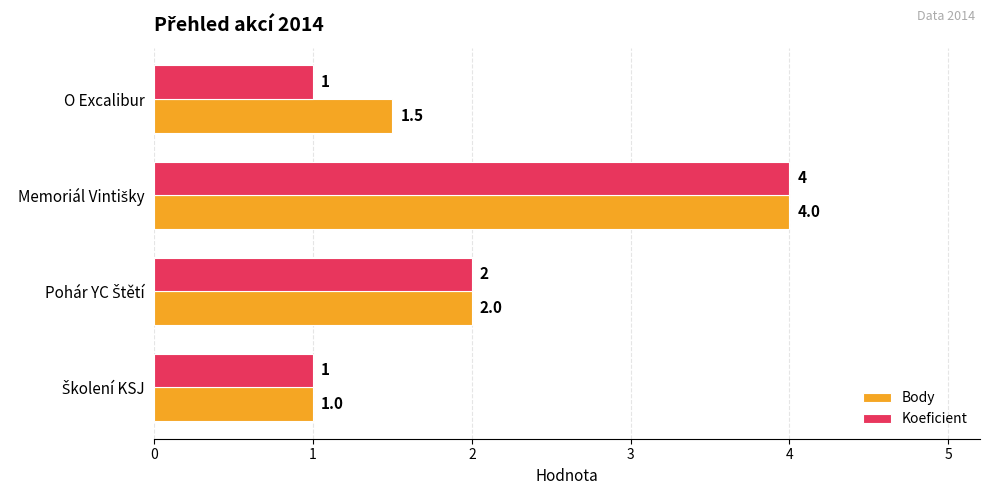

What is the difference between the maximum and minimum values in the Body series?

3.0